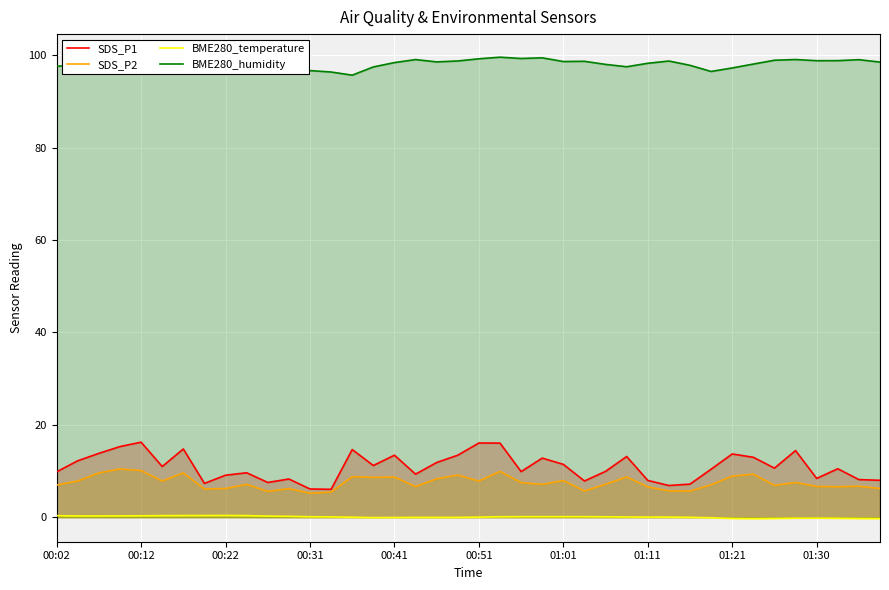

Between 11 and 31, which series saw the biggest shift?

SDS_P1